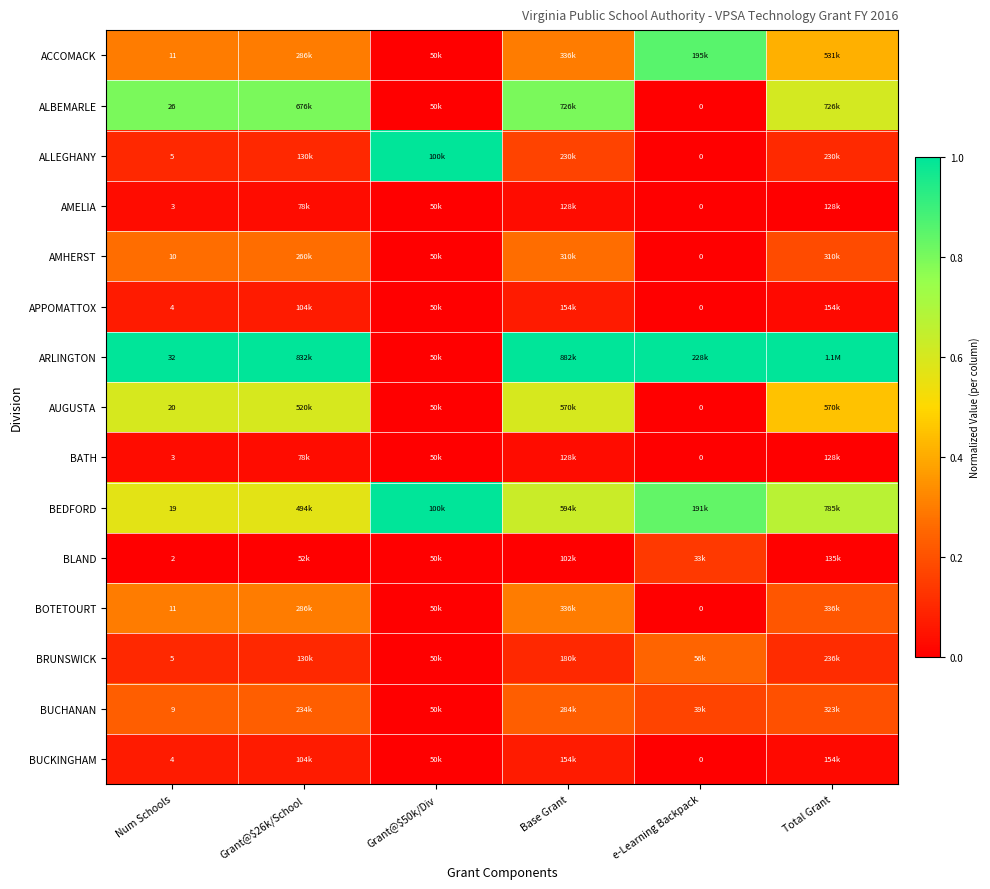

True or false: BUCKINGHAM has a value of 0.0 at Grant@$50k/Div.

False